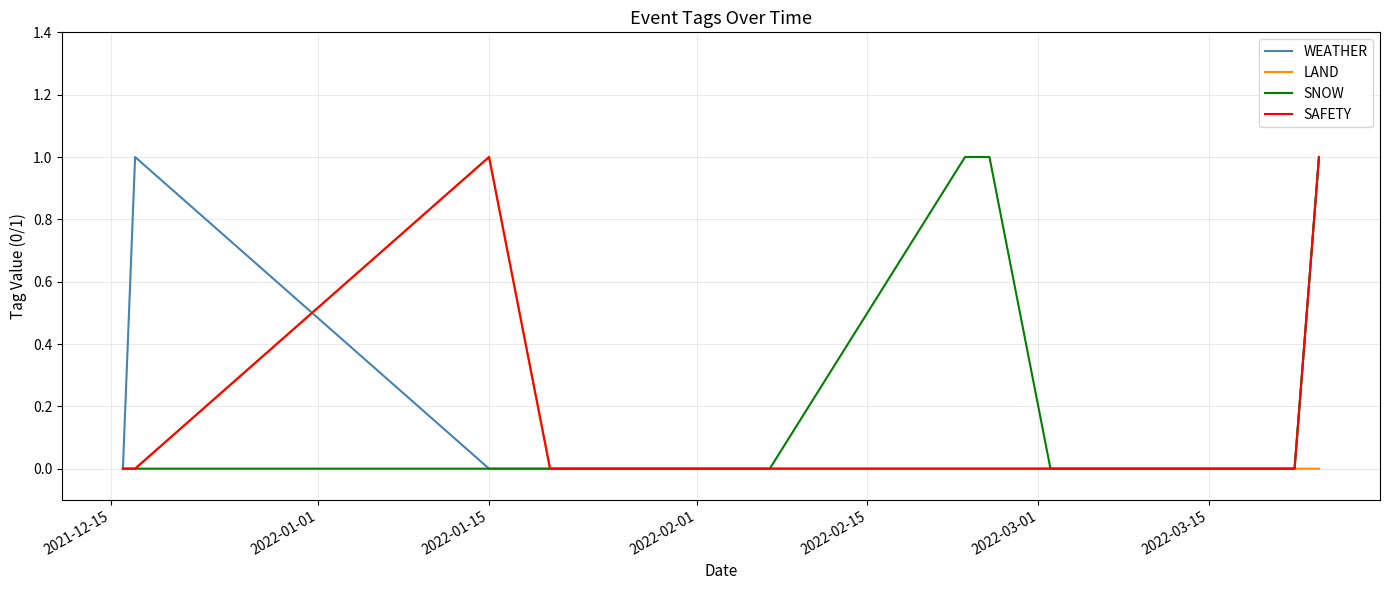

Which series ends up on top after the final intersection of WEATHER and SAFETY?

SAFETY